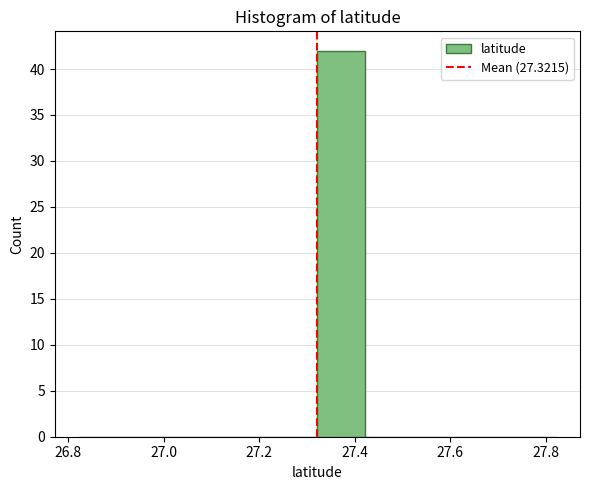

What is the height of the bar covering 27.32 to 27.42 on the x-axis? Neither the bar edges nor the heights are printed on the chart, so give them approximately, as read against the axes.

42